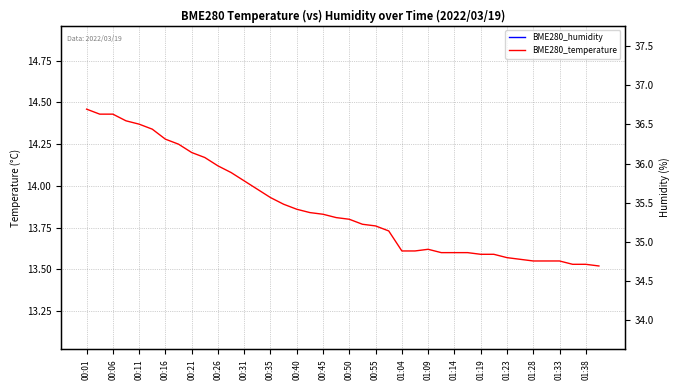

At which category does BME280_humidity reach its first local peak?

00:11